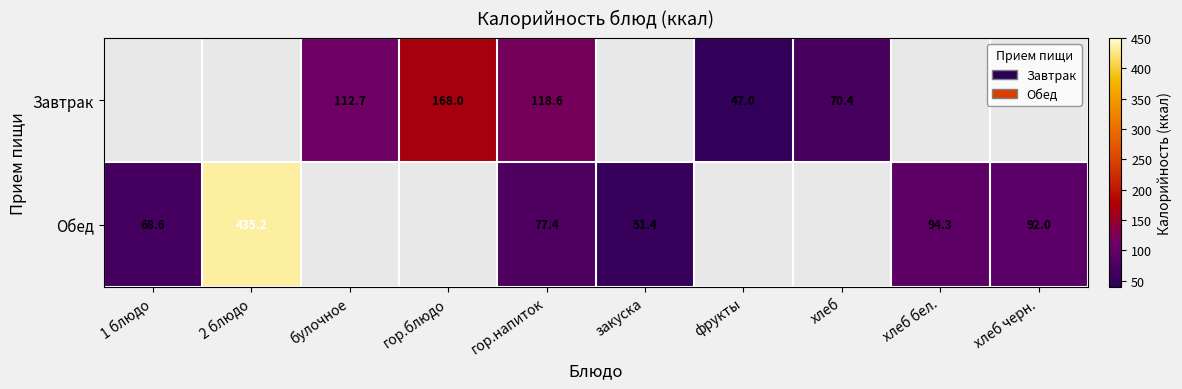

Is it true that row_0 equals 280.5 at гор.блюдо?

False